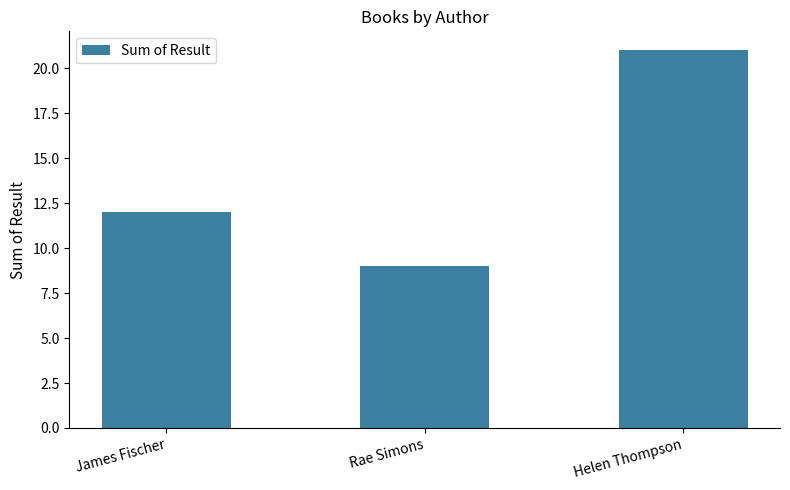

Which category has the lowest value across all series?

Rae Simons